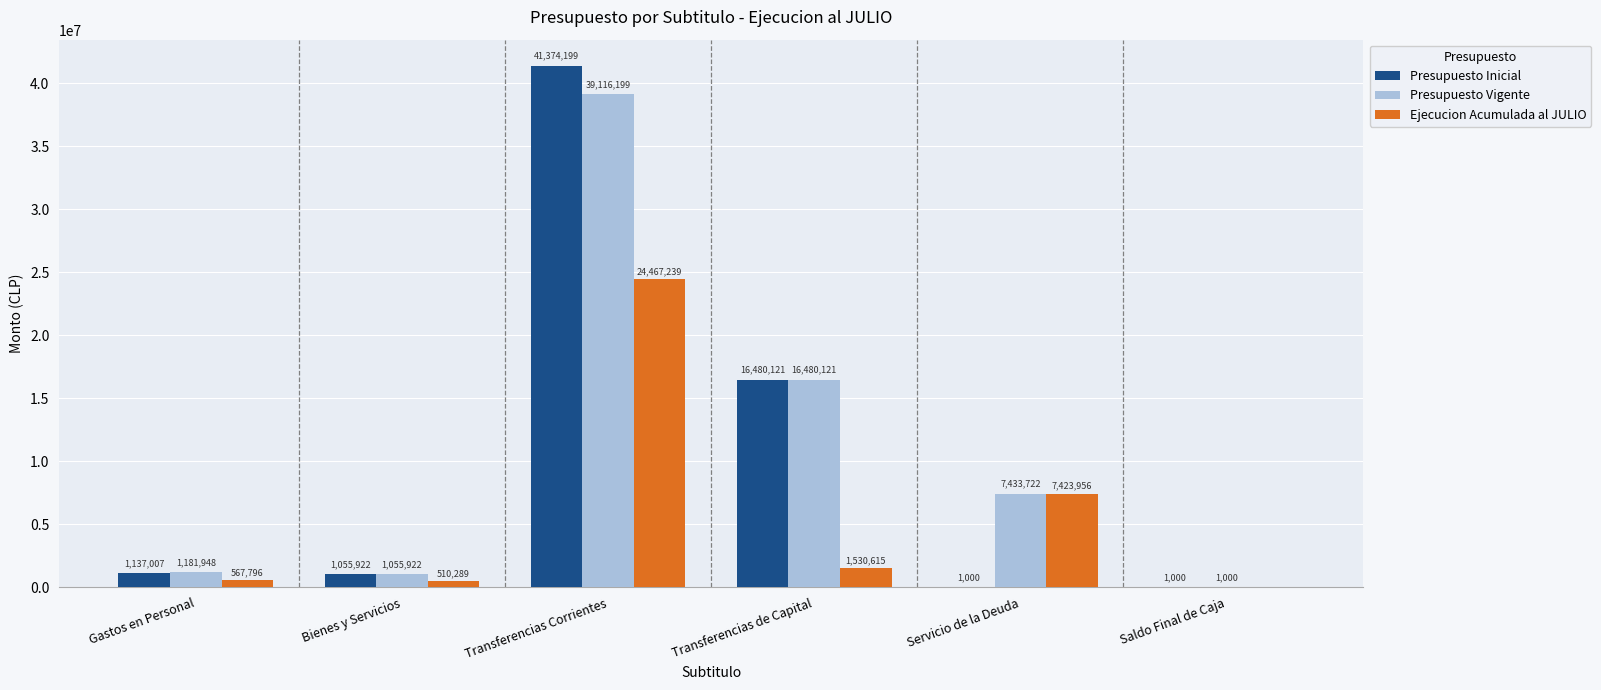

True or false: Ejecucion Acumulada al JULIO has a value of 7423956 at Servicio de la Deuda.

True